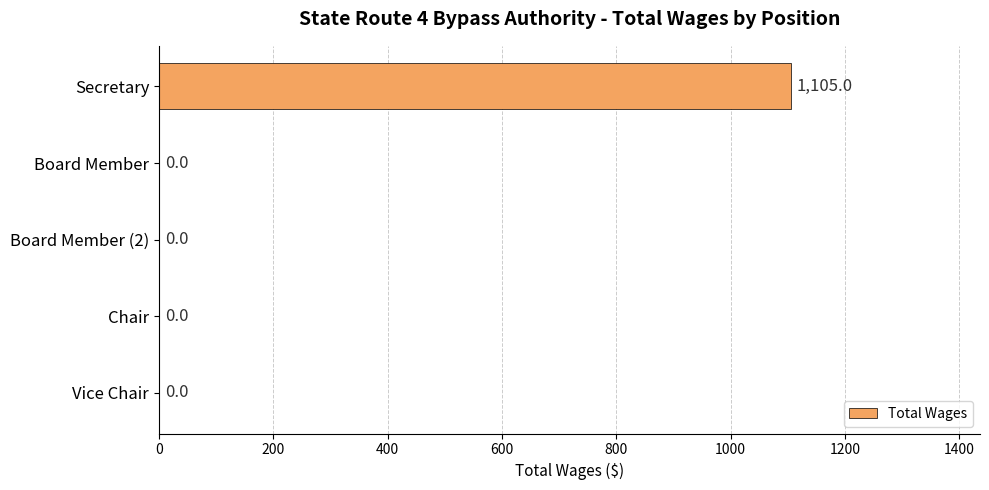

Is it true that the value at Chair is -550?

False